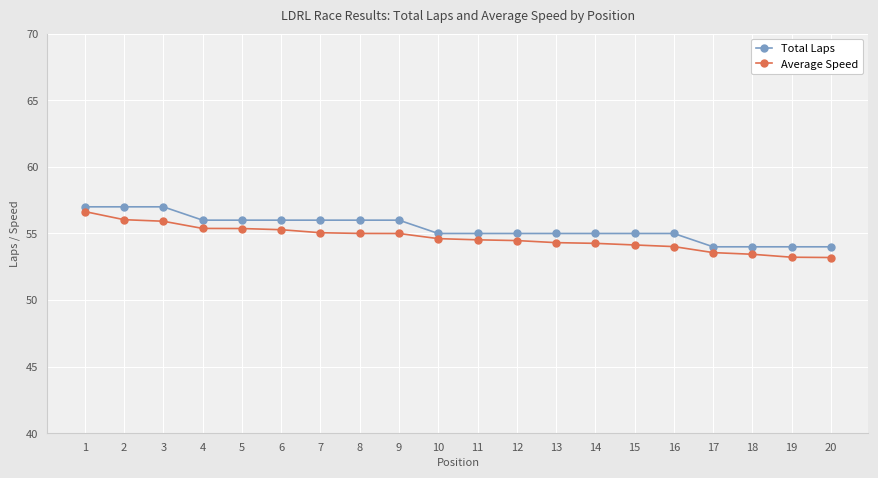

What is the lowest value of the Total Laps series?

54.0